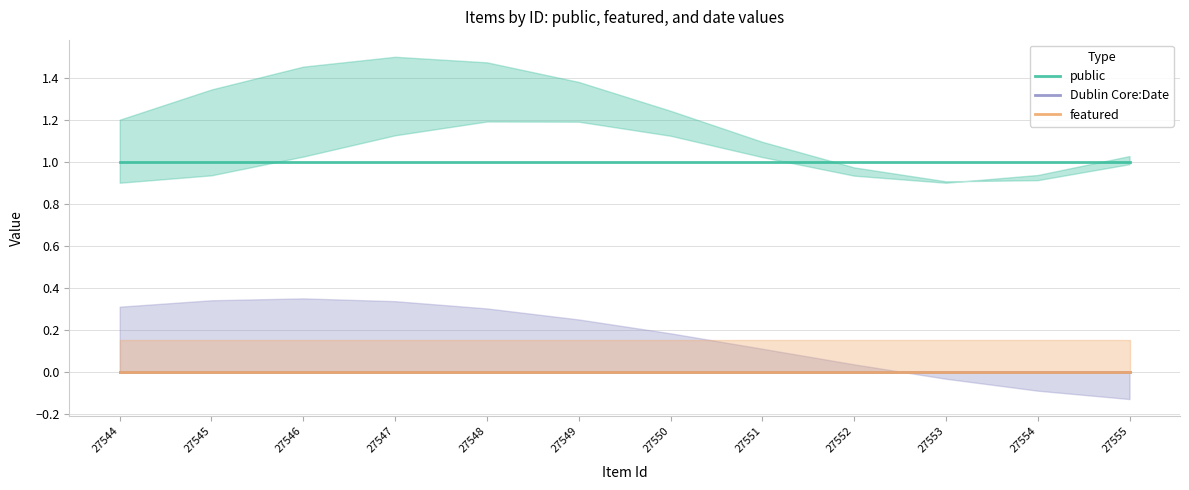

The value of Dublin Core:Date at 27555 is 0. True or false?

True